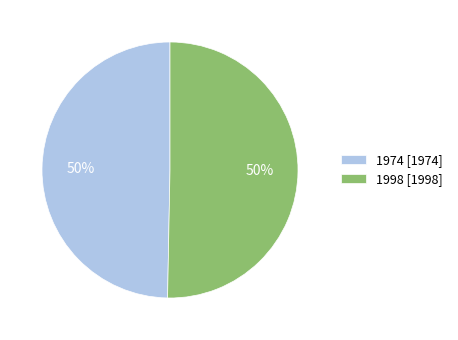

The 1998 [1998] slice represents 50% of the pie. True or false?

True